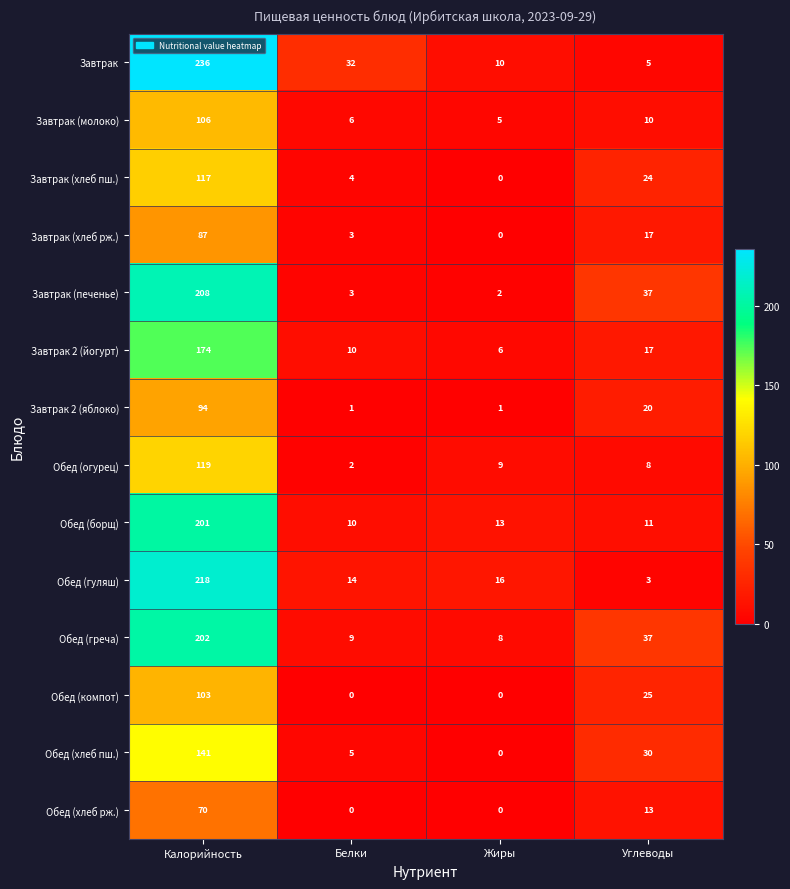

How many categories are shown in the chart?

4